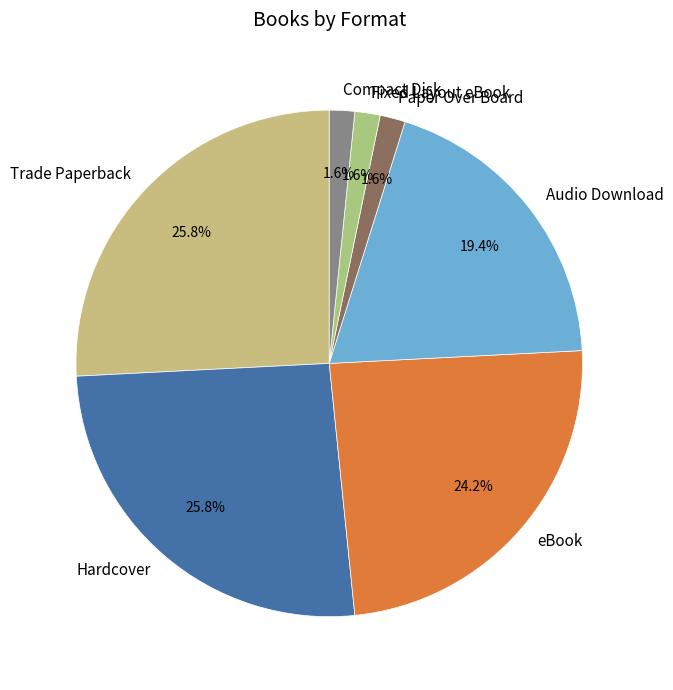

To the nearest percent, what is the average slice percentage?

14%